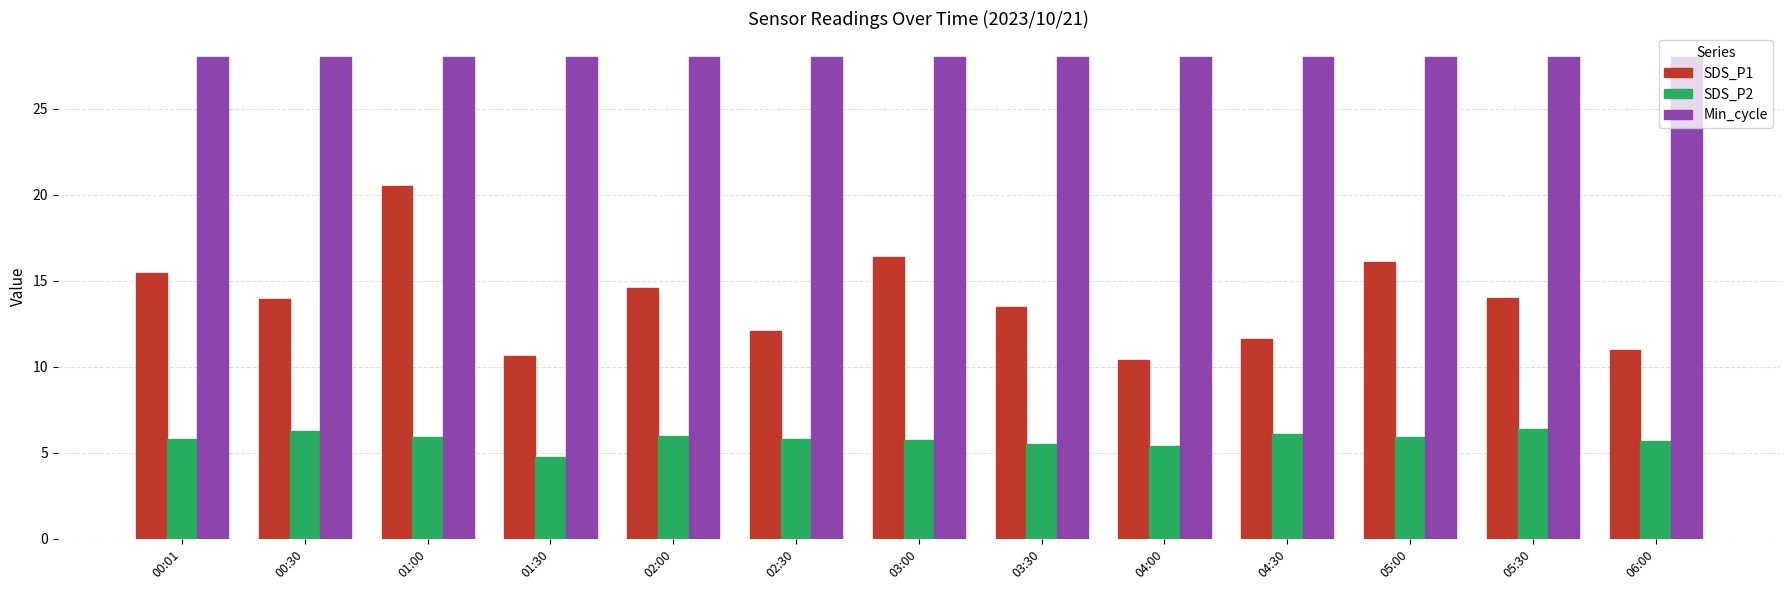

What is the minimum value for SDS_P2?

4.8